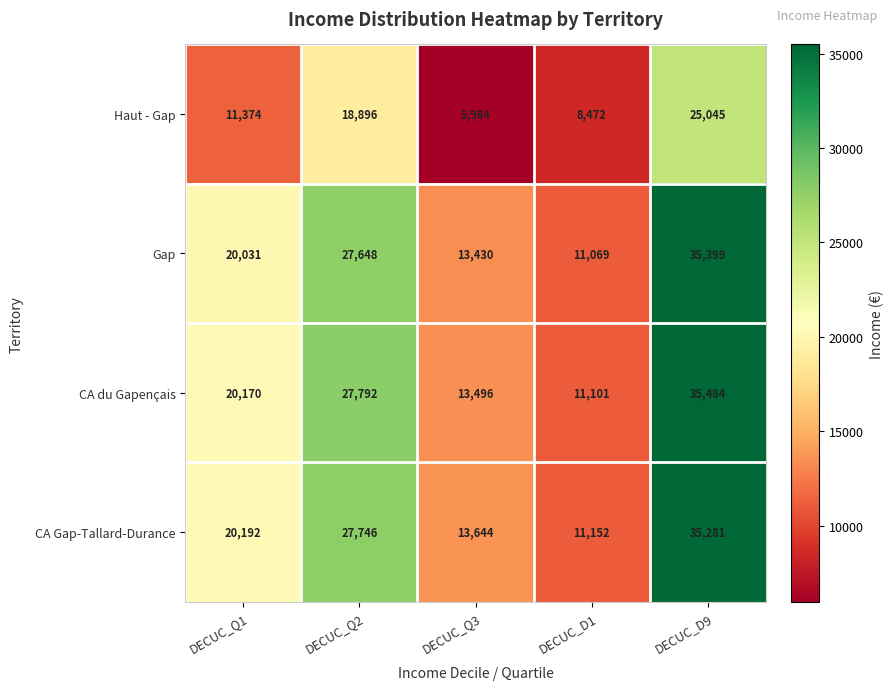

Rank the series by their maximum value, from lowest to highest.

Haut - Gap, CA Gap-Tallard-Durance, Gap, CA du Gapençais